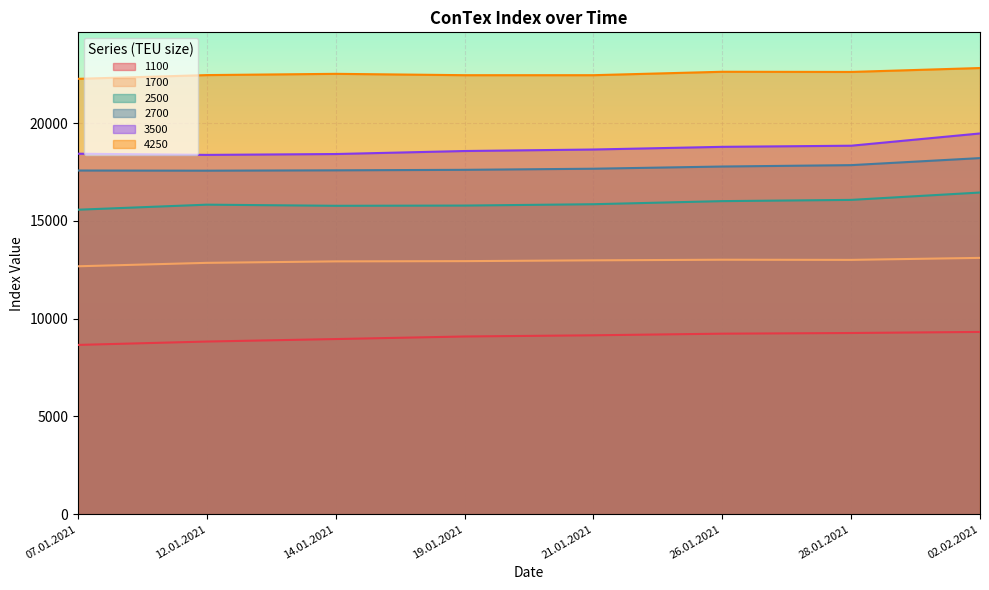

Is the value of 1700 at 26.01.2021 greater than the value of 2500 at 19.01.2021?

No